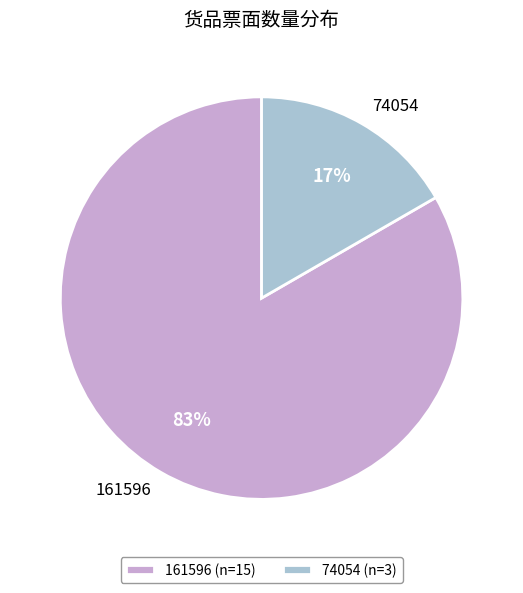

To the nearest percent, what portion does 161596 represent?

83%